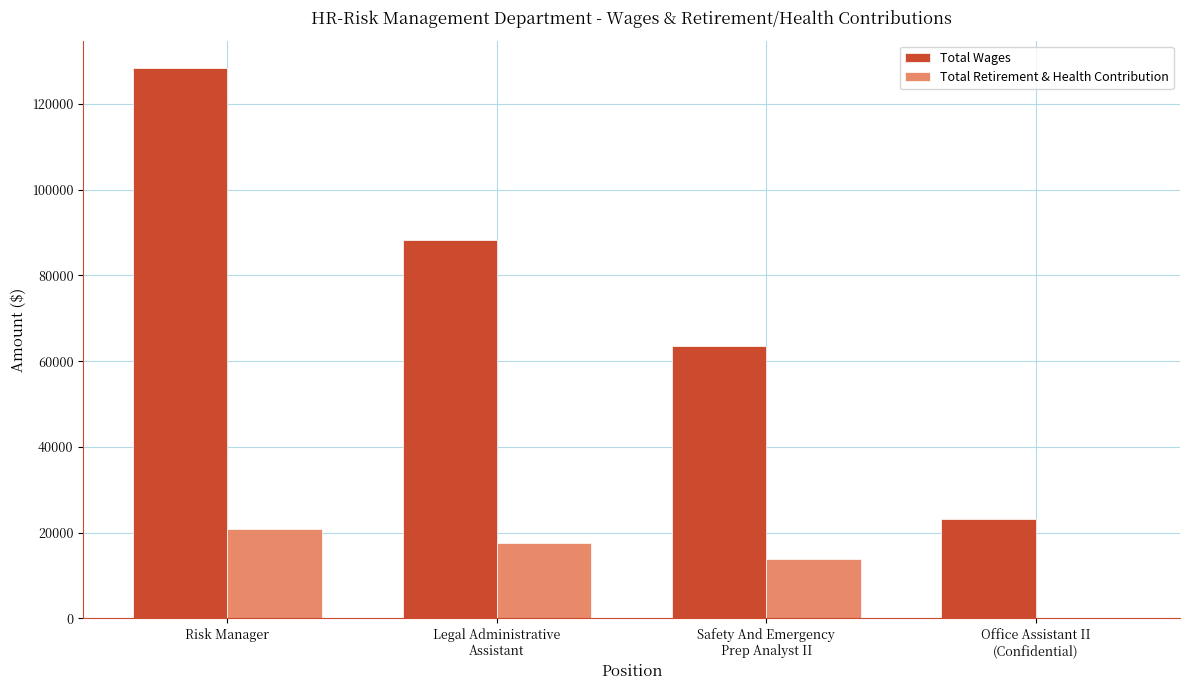

How many distinct data groups are displayed?

2